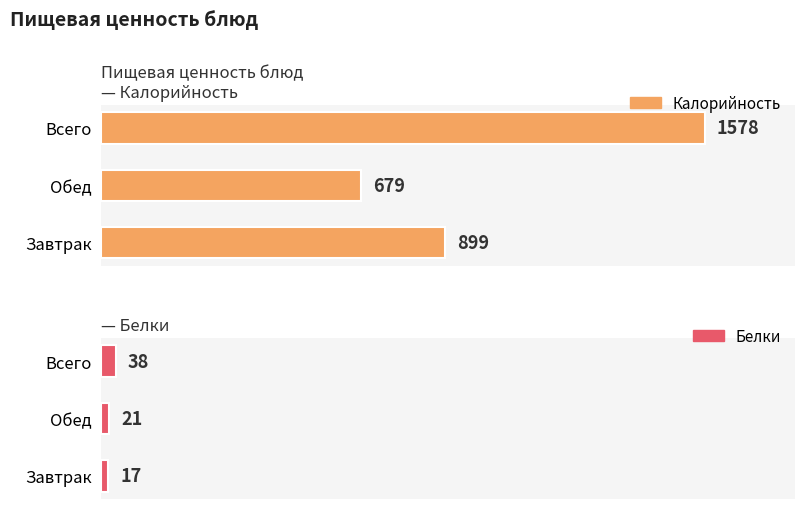

What is the total value across all series at Обед?

700